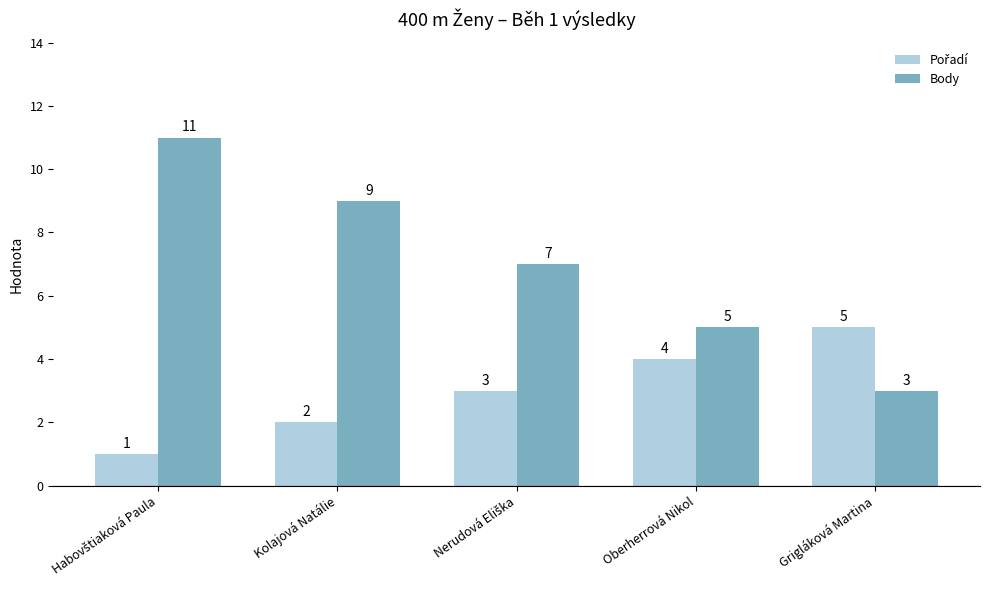

True or false: Body has a value of 2 at Oberherrová Nikol.

False